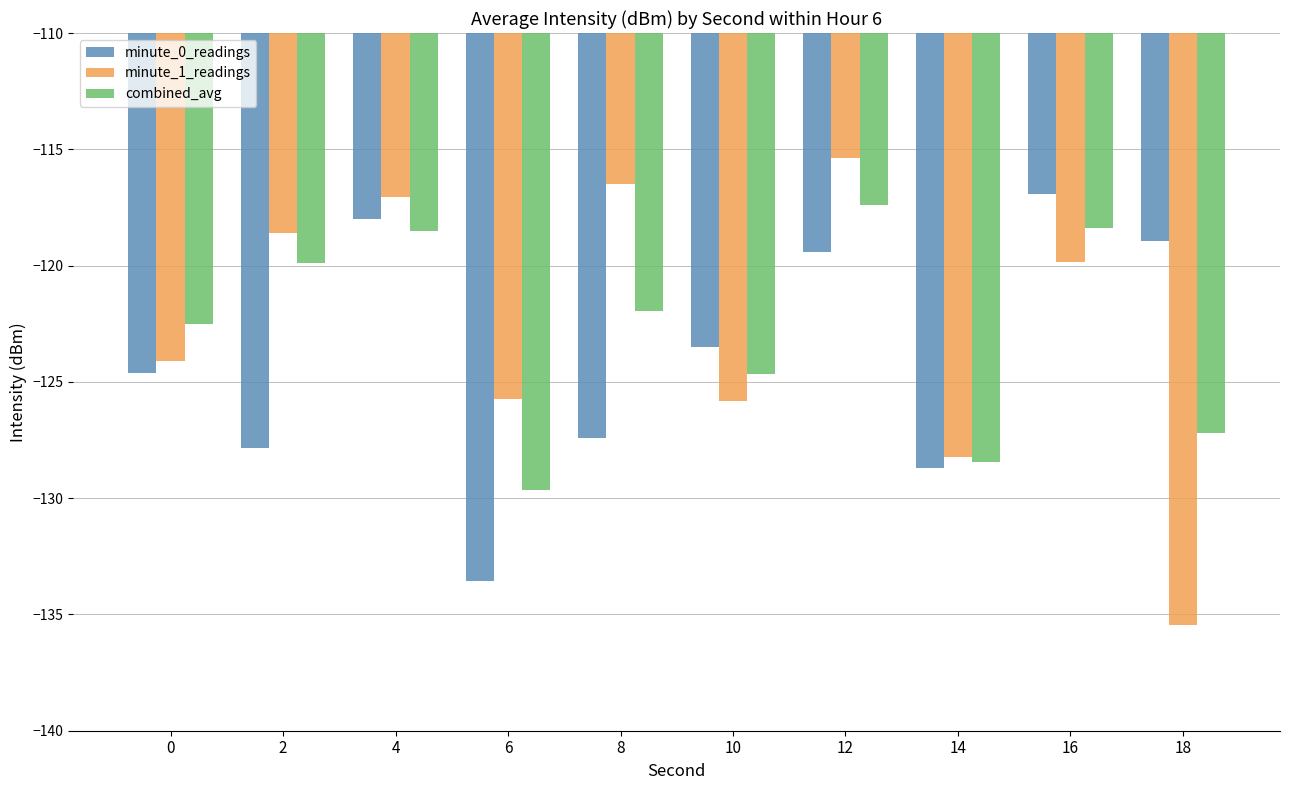

At 12, list the series in order from smallest to largest.

minute_0_readings, combined_avg, minute_1_readings